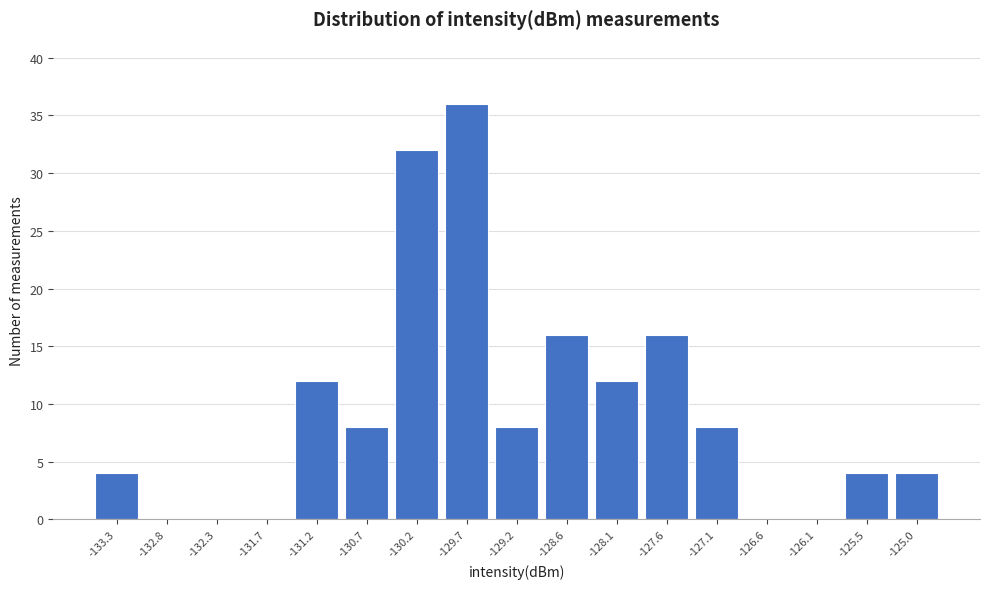

Which range on the x-axis has the tallest bar?

-129.9 to -129.4